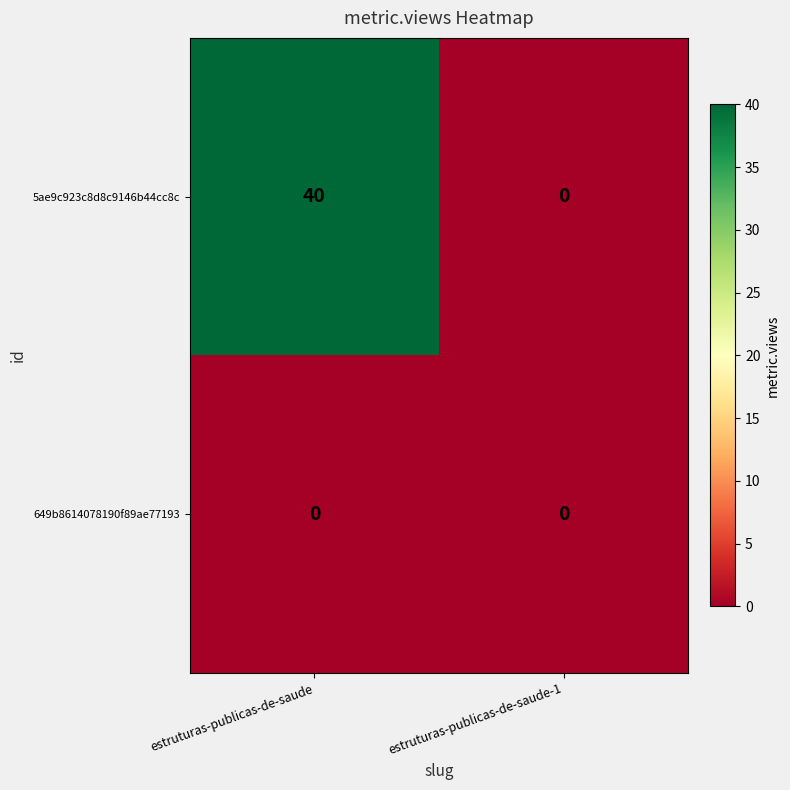

At which category is the sum across all series the highest?

estruturas-publicas-de-saude